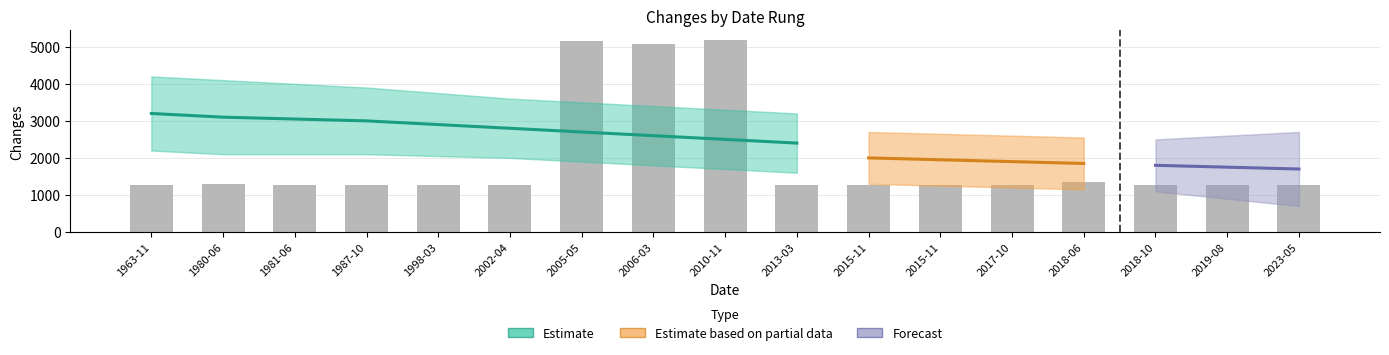

List the labels in order of value, smallest first.

1963-11, 1981-06, 1987-10, 1998-03, 2002-04, 2013-03, 2015-11, 2015-11, 2017-10, 2018-10, 2023-05, 2019-08, 1980-06, 2018-06, 2006-03, 2005-05, 2010-11